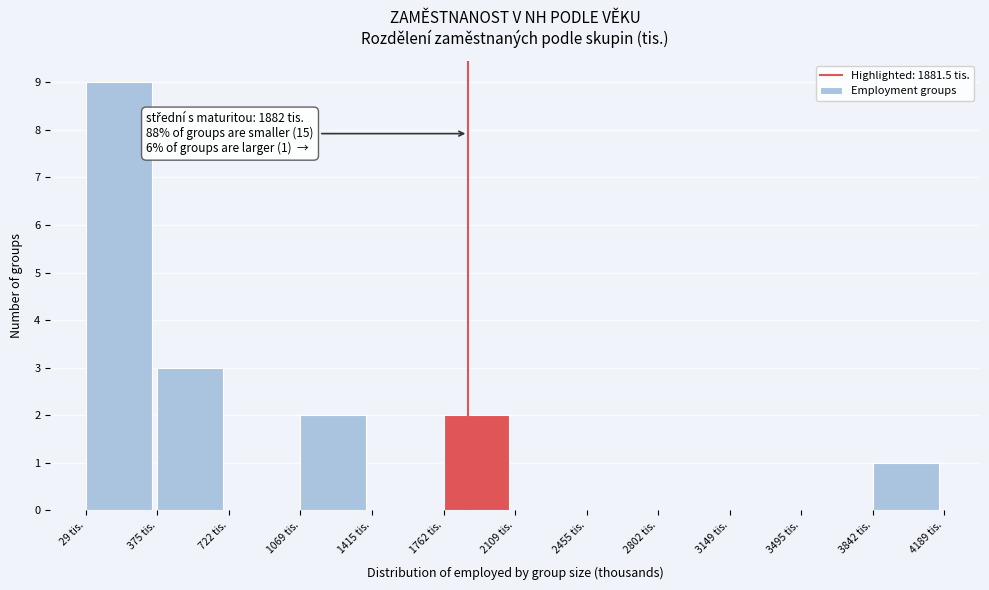

Which range on the x-axis has the tallest bar?

50 to 400